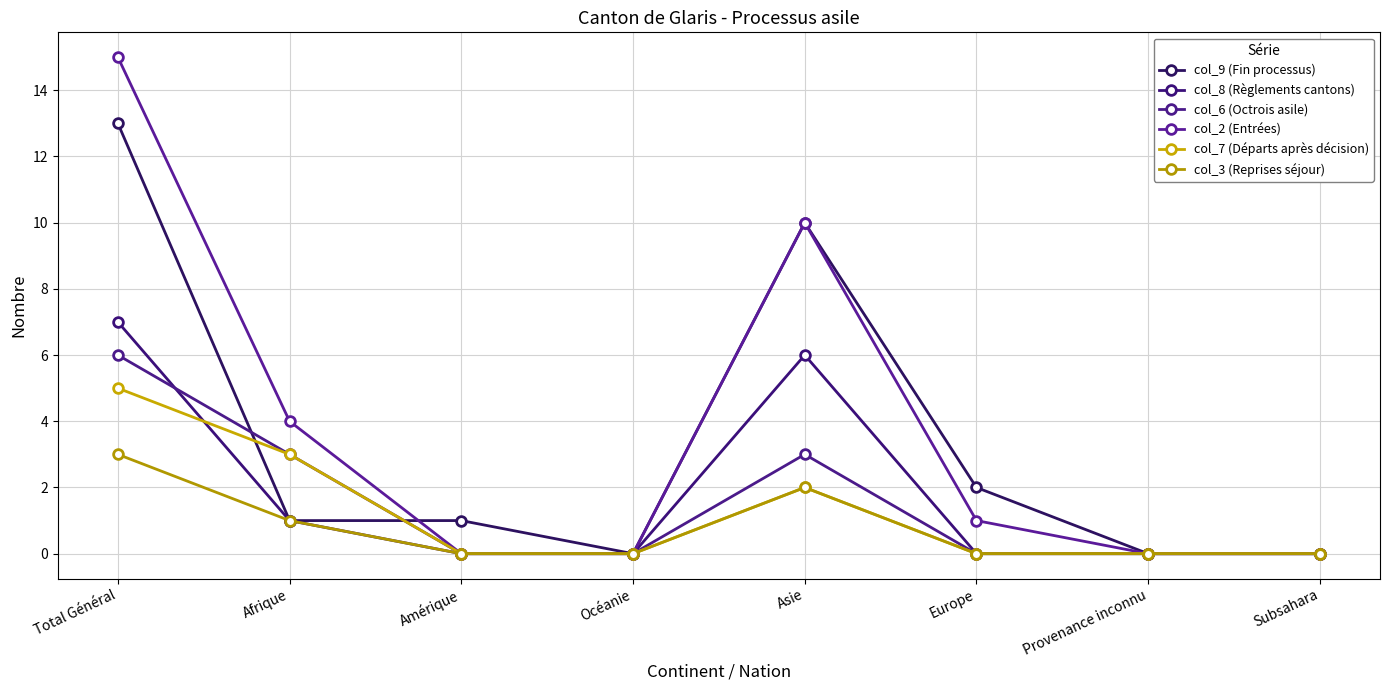

What is the value of the col_2 (Entrées) point at the 6th from the left?

1